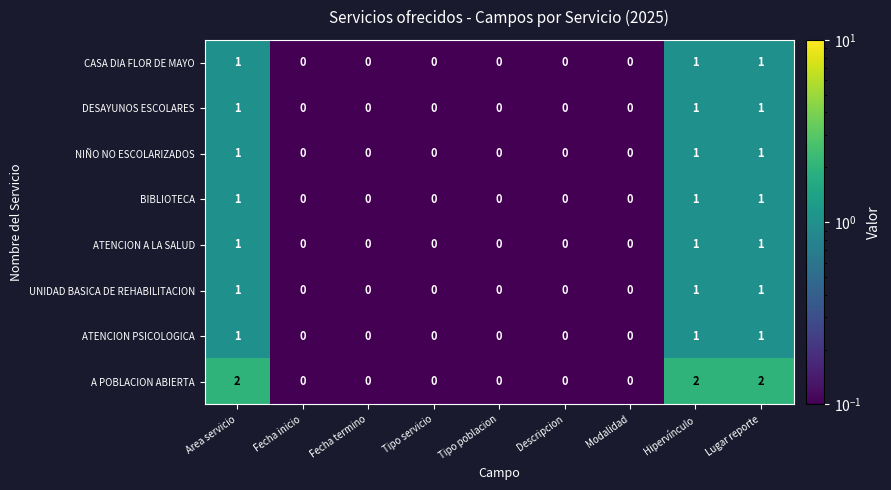

Which series has the largest total across all categories?

A POBLACION ABIERTA